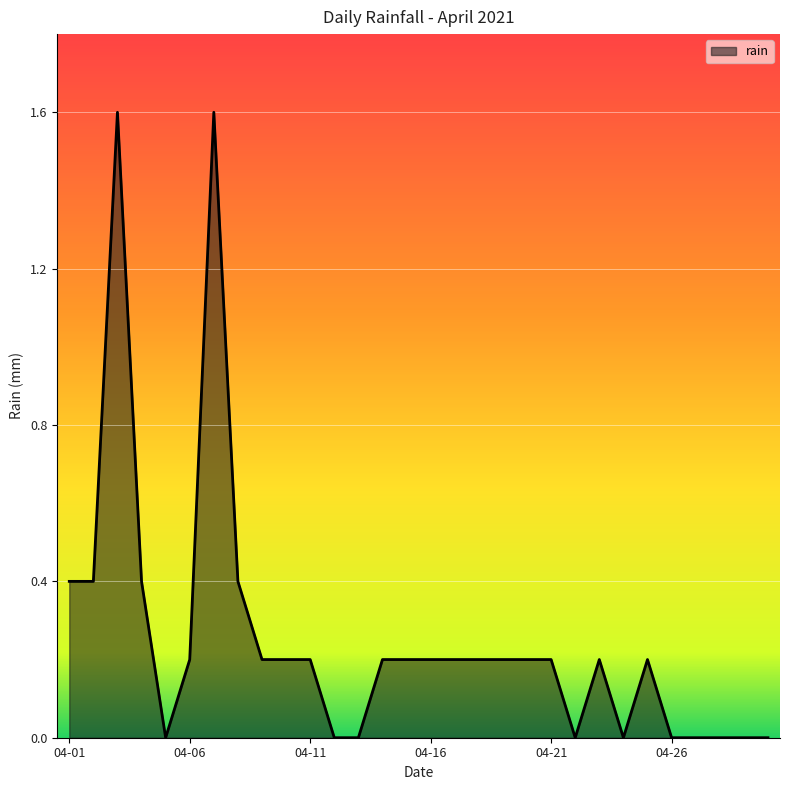

What is the difference between the maximum and minimum values?

1.6